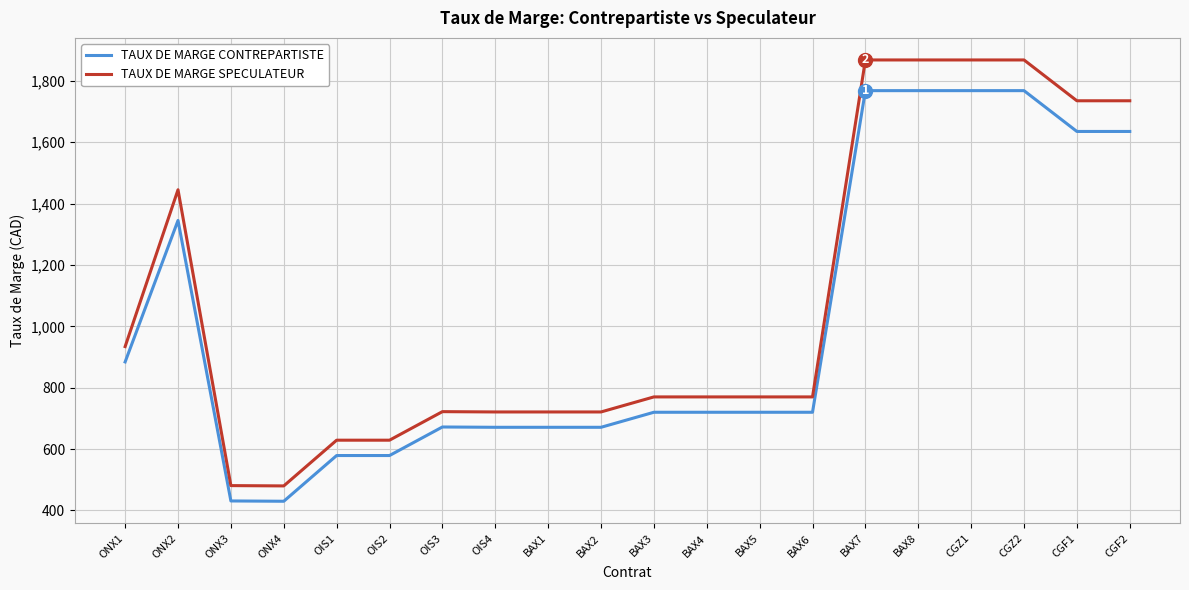

What is the greatest value displayed?

1868